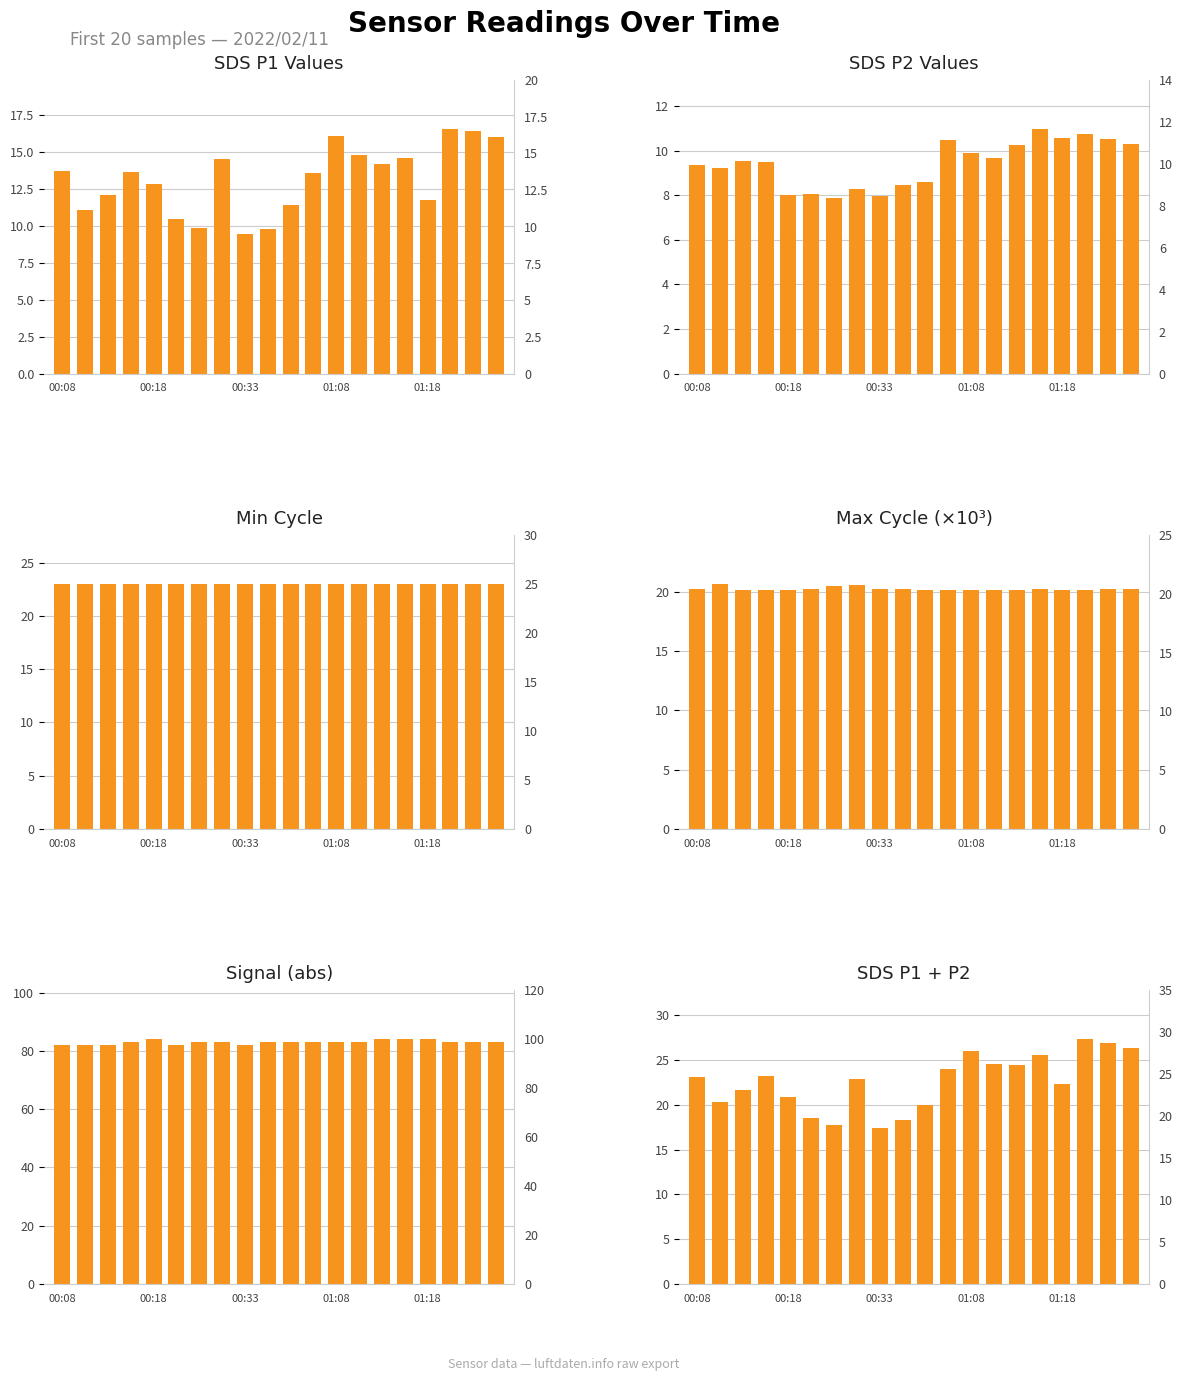

What value does the Min_cycle series have at 00:18?

23.0